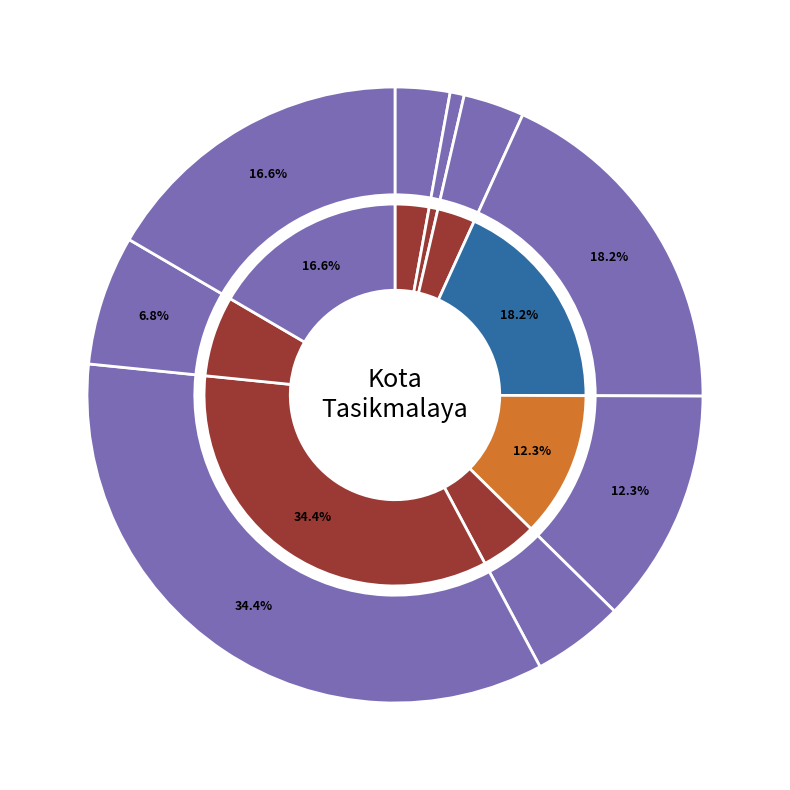

Rank the categories by value from lowest to highest.

SMK DCI TASIKMALAYA, SMK BINA LESTARI PUI, SMK Kesehatan Hidayah Medika, SMK MJPS 2 KOTA TASIKMALAYA, SMK YAYASAN ISLAM TASIKMALAYA, SMK MJPS 1 TASIKMALAYA, SMKS MITRA BATIK TASIKMALAYA, SMK MANANGGA PRATAMA TASIKMALAYA, SMK Negeri 1 Tasikmalaya